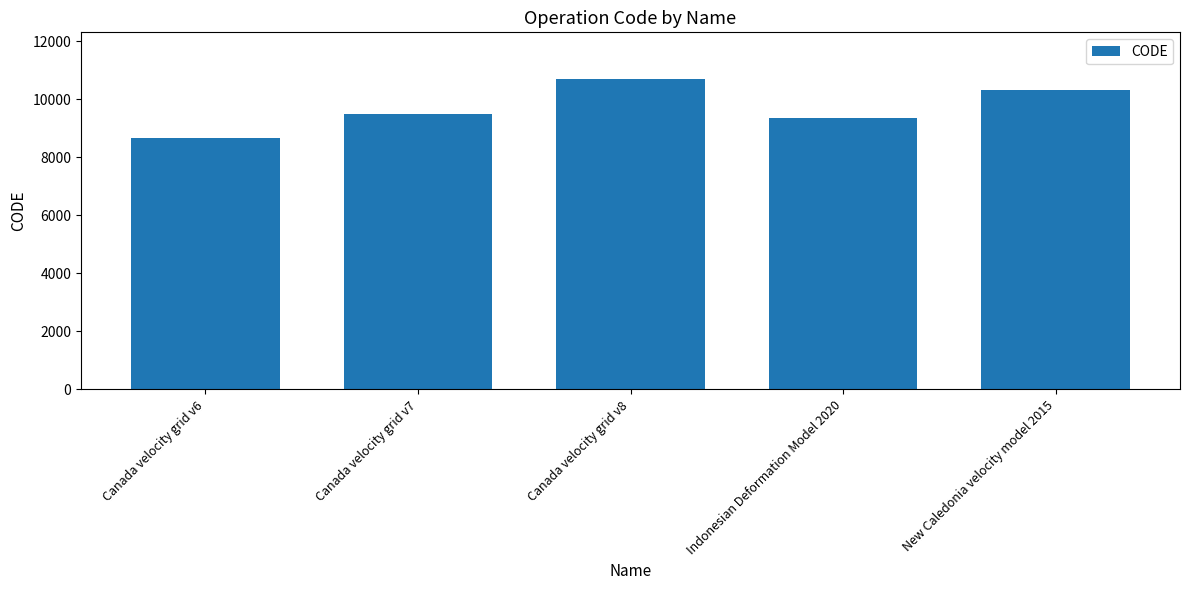

Is it true that the value at New Caledonia velocity model 2015 is 10323?

True